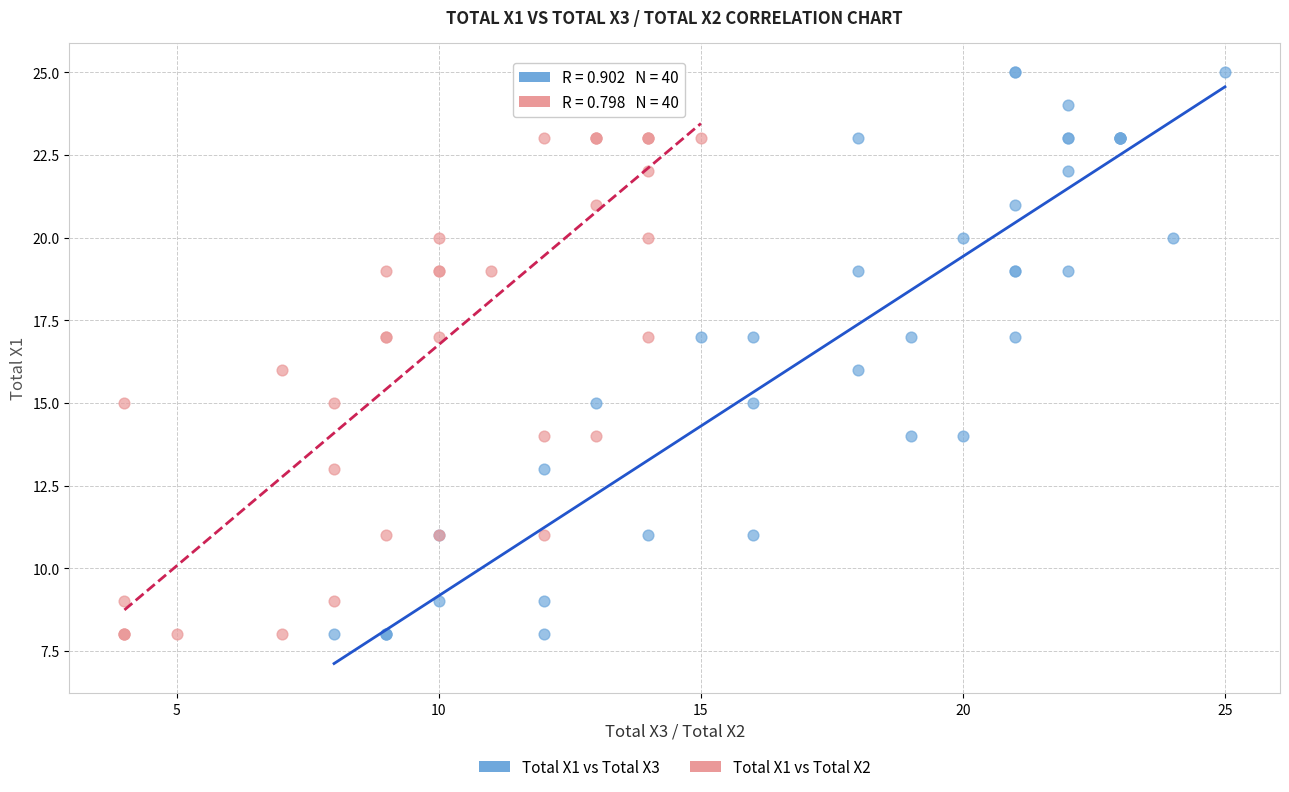

What are all the series names shown in the legend?

Total X1 vs Total X3, Total X1 vs Total X2